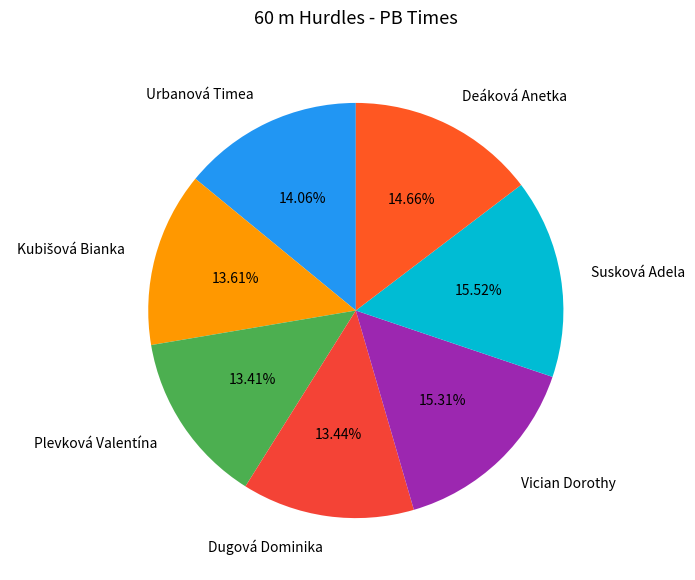

Approximately how many times larger is the value at Deáková Anetka compared to Urbanová Timea?

1.0